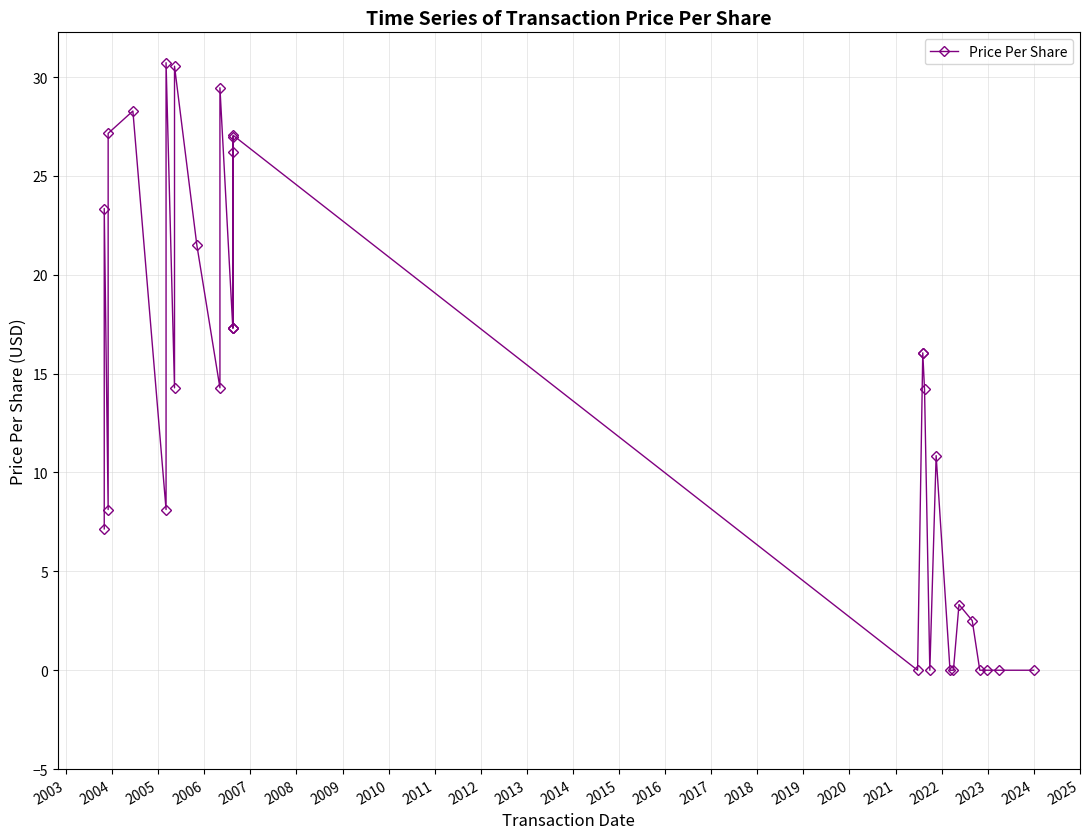

What is the value of the 18th point from the left?

27.1